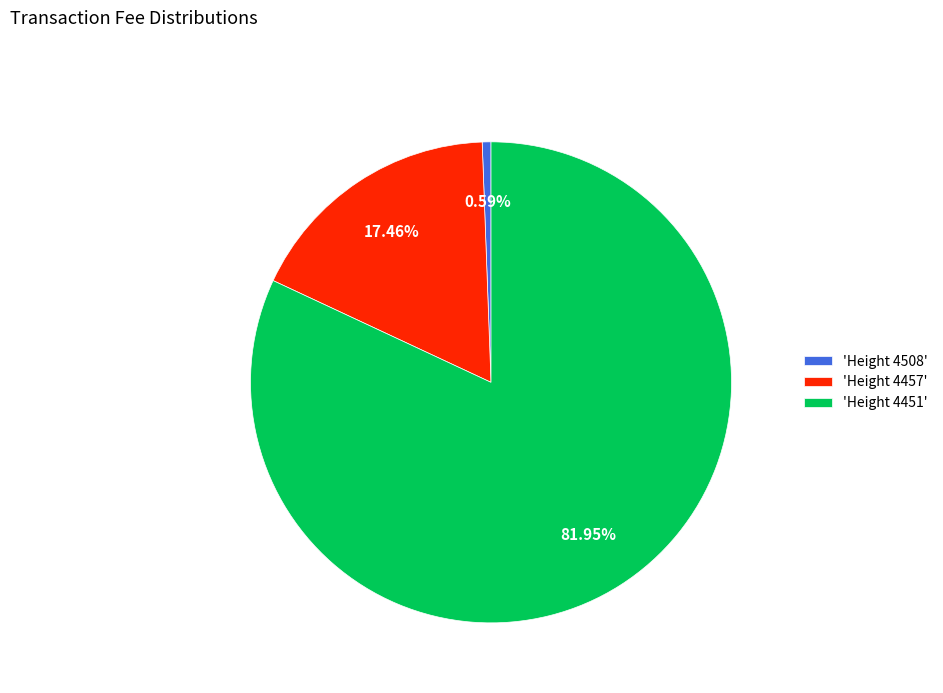

Rank the categories by value from lowest to highest.

'Height 4508', 'Height 4457', 'Height 4451'